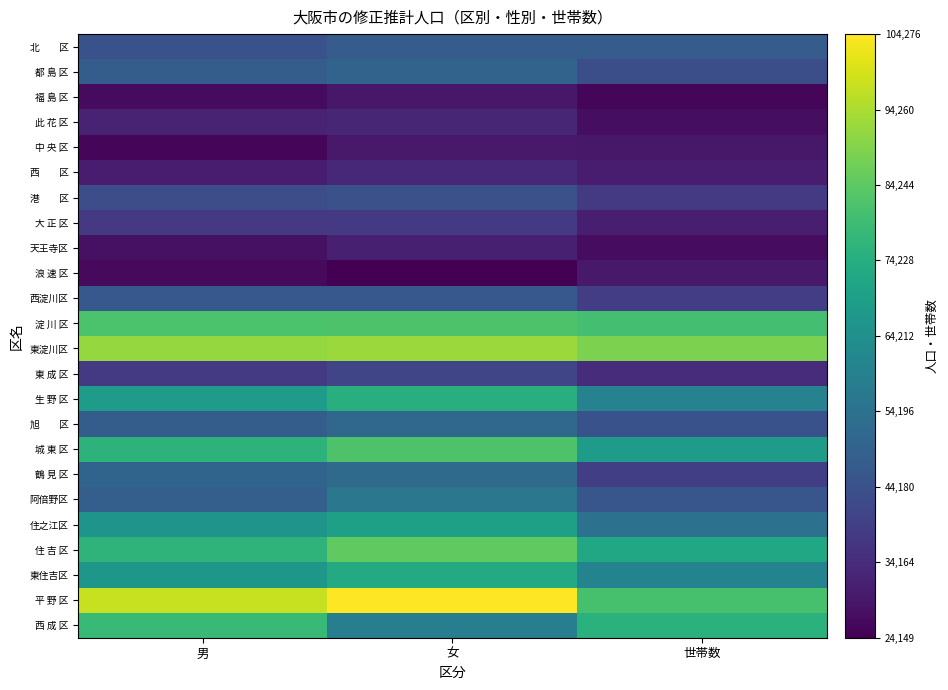

Count the number of data series in this chart.

24